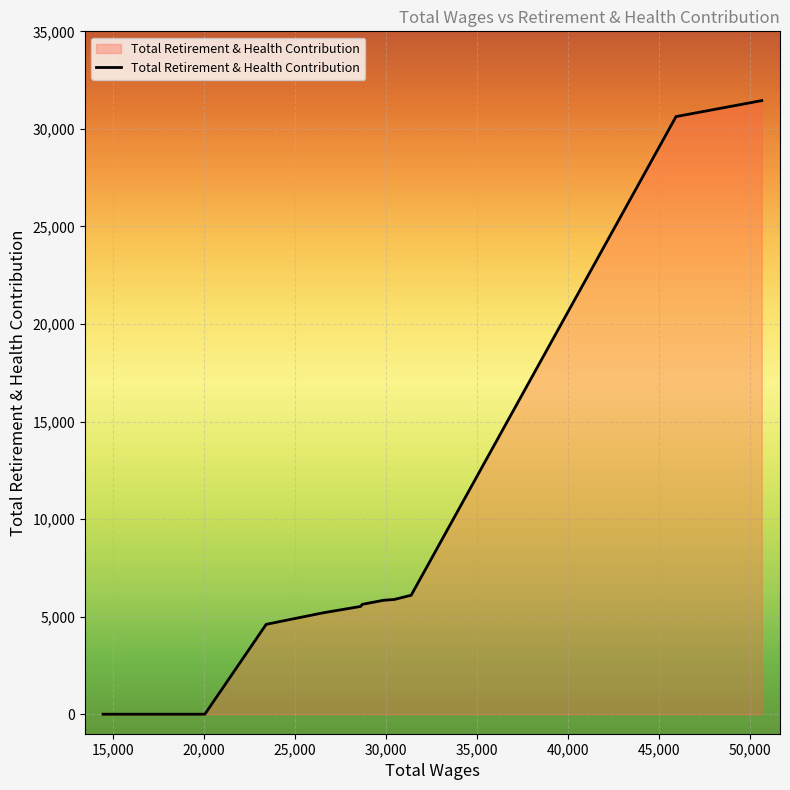

What is the maximum value shown in the chart?

31450